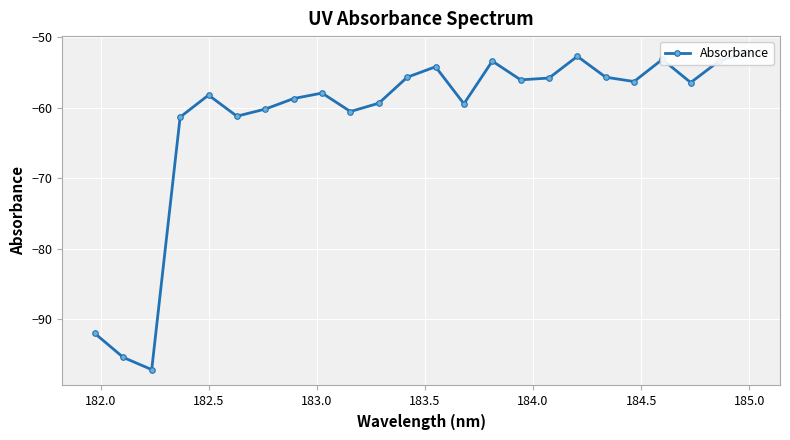

How many interior local valleys (lower than both neighbors) does the data have?

7